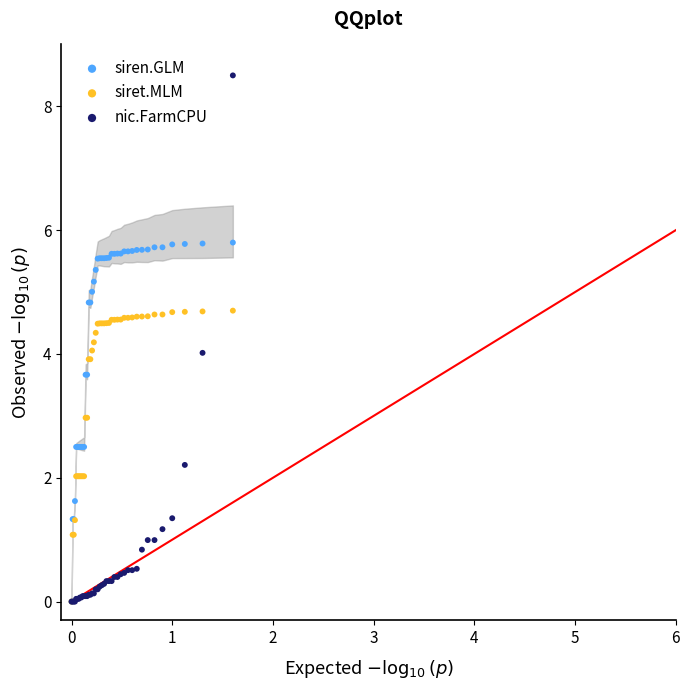

Which series contains the highest Y value?

nic.FarmCPU